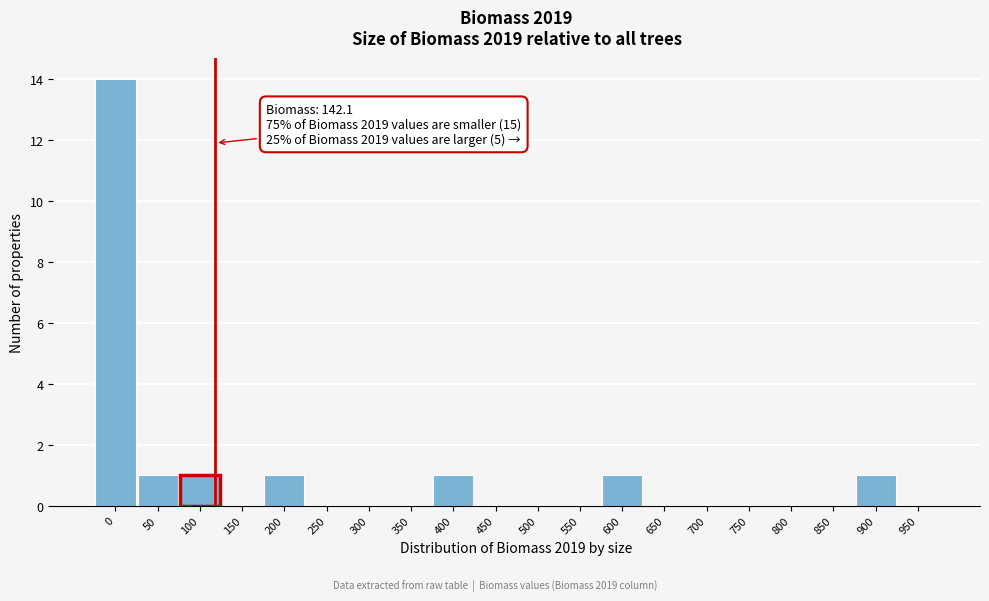

Reading left to right, what are all the values shown in this chart?

0=14	50=1	100=1	150=0	200=1	250=0	300=0	350=0	400=1	450=0	500=0	550=0	600=1	650=0	700=0	750=0	800=0	850=0	900=1	950=0